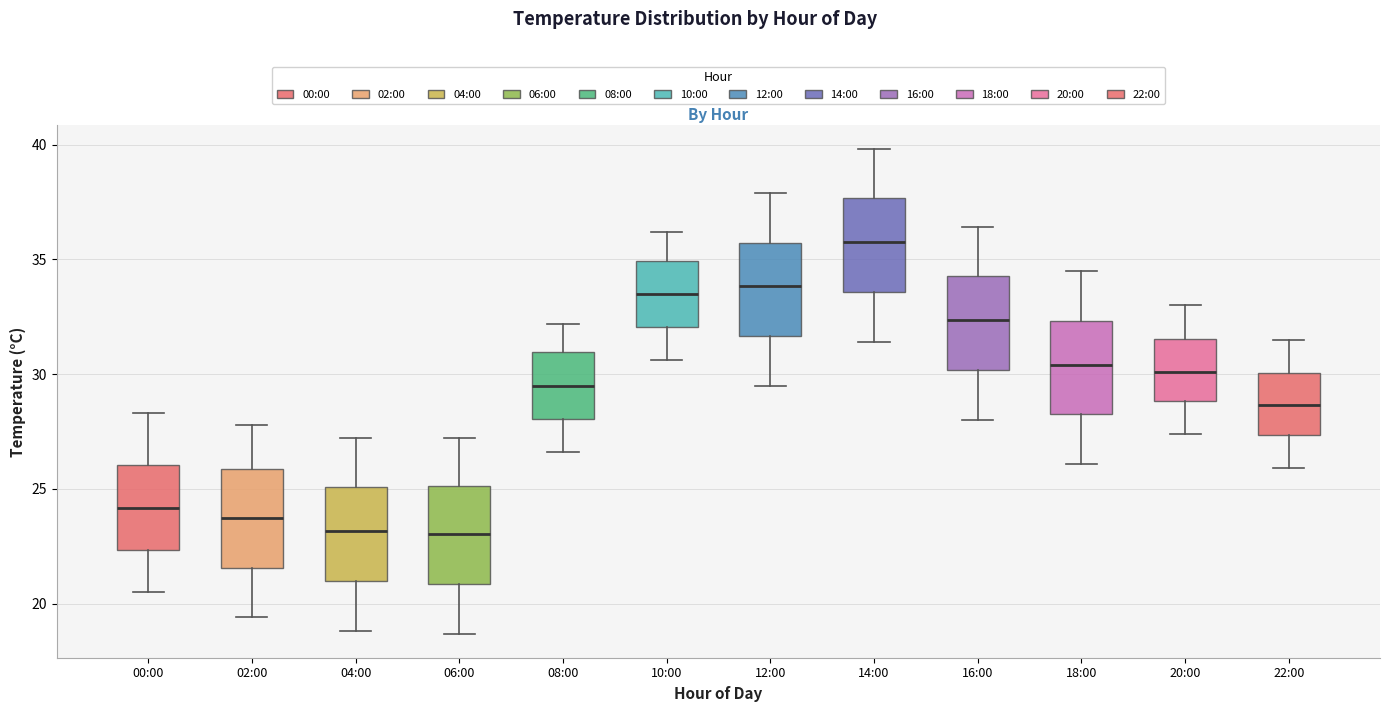

Reading left to right, transcribe this box plot: for each box, give where its median line is, the range the box spans, and where its two whiskers end, as read against the y-axis. The values are not printed on the chart, so give them approximately, as read against the axis.

00:00: median 24.0, box 22.5 to 26.0, whiskers 20.5 to 28.5
02:00: median 24.0, box 21.5 to 26.0, whiskers 19.5 to 28.0
04:00: median 23.0, box 21.0 to 25.0, whiskers 19.0 to 27.0
06:00: median 23.0, box 21.0 to 25.0, whiskers 18.5 to 27.0
08:00: median 29.5, box 28.0 to 31.0, whiskers 26.5 to 32.0
10:00: median 33.5, box 32.0 to 35.0, whiskers 30.5 to 36.0
12:00: median 34.0, box 31.5 to 35.5, whiskers 29.5 to 38.0
14:00: median 36.0, box 33.5 to 37.5, whiskers 31.5 to 40.0
16:00: median 32.5, box 30.0 to 34.5, whiskers 28.0 to 36.5
18:00: median 30.5, box 28.5 to 32.5, whiskers 26.0 to 34.5
20:00: median 30.0, box 29.0 to 31.5, whiskers 27.5 to 33.0
22:00: median 28.5, box 27.5 to 30.0, whiskers 26.0 to 31.5